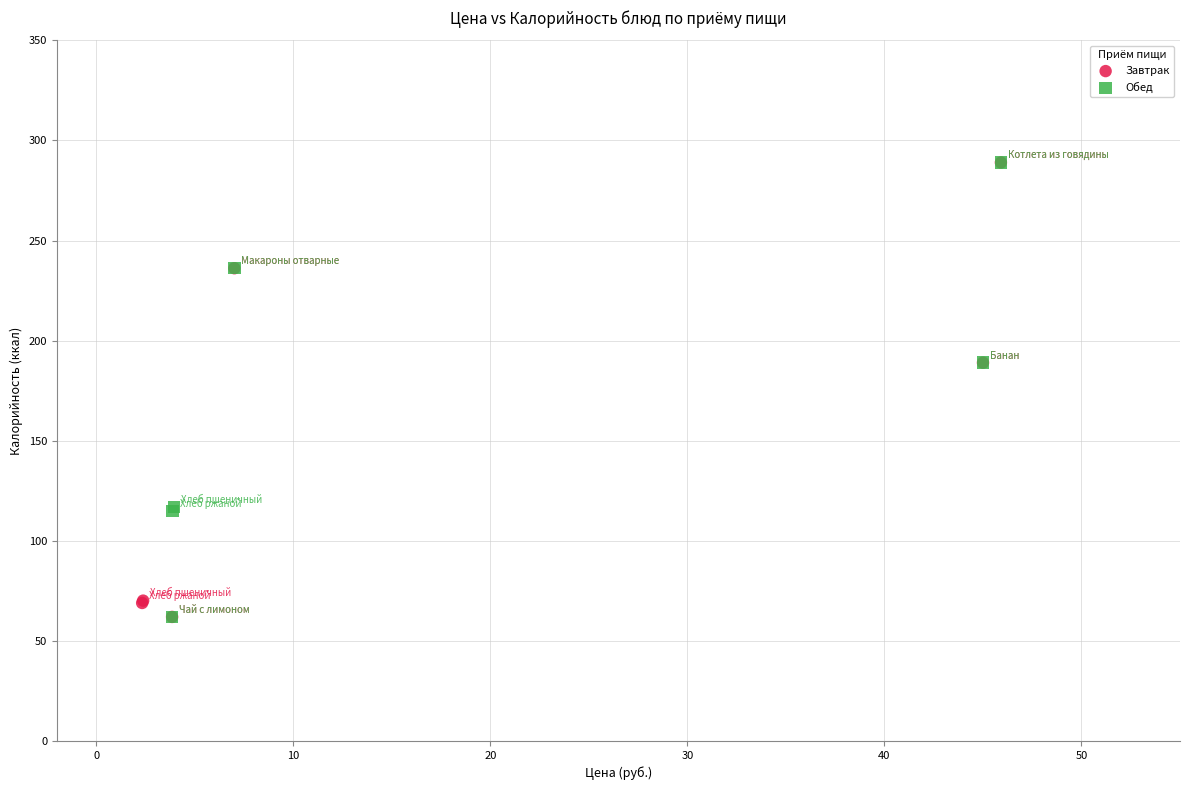

What are all the series names shown in the legend?

Завтрак, Обед